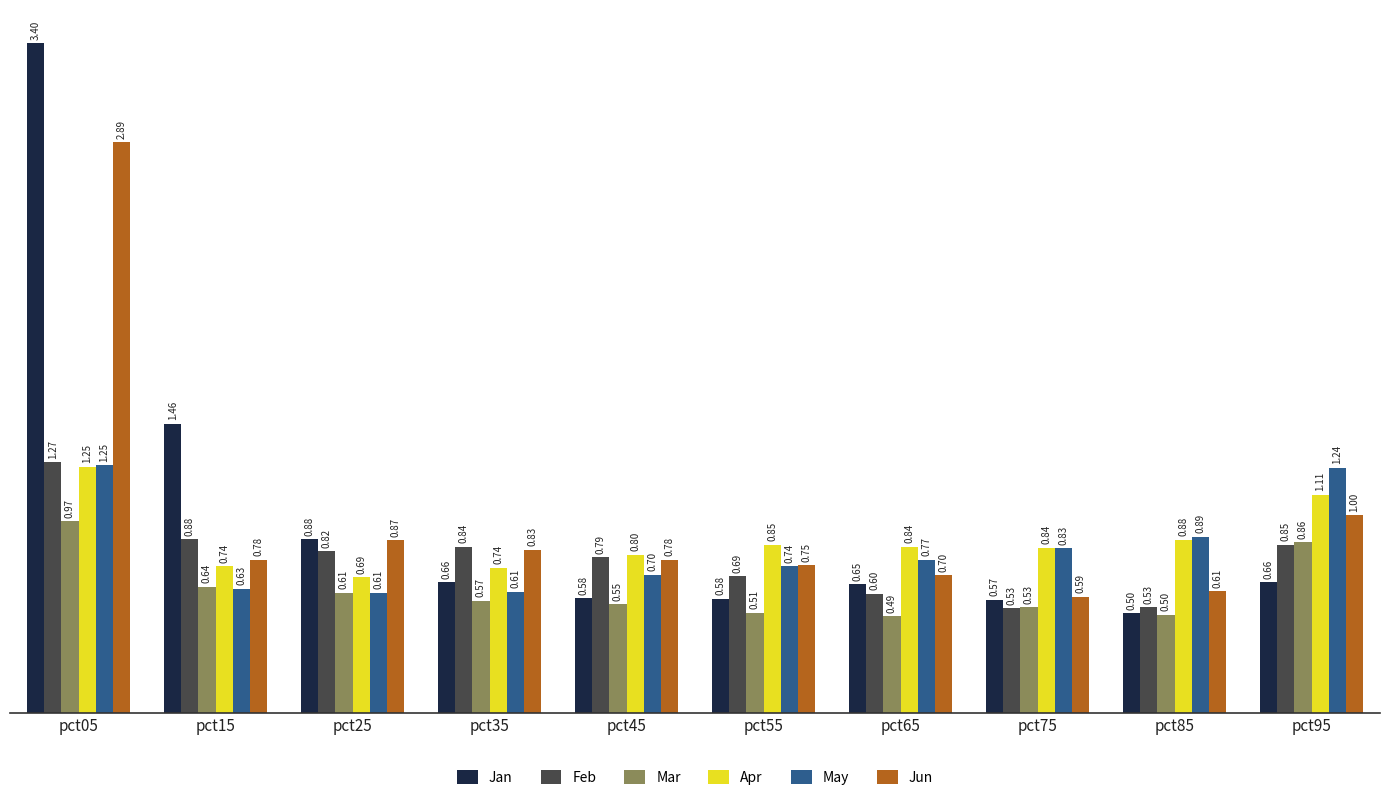

What is the difference between the maximum and minimum values in the Jun series?

2.3